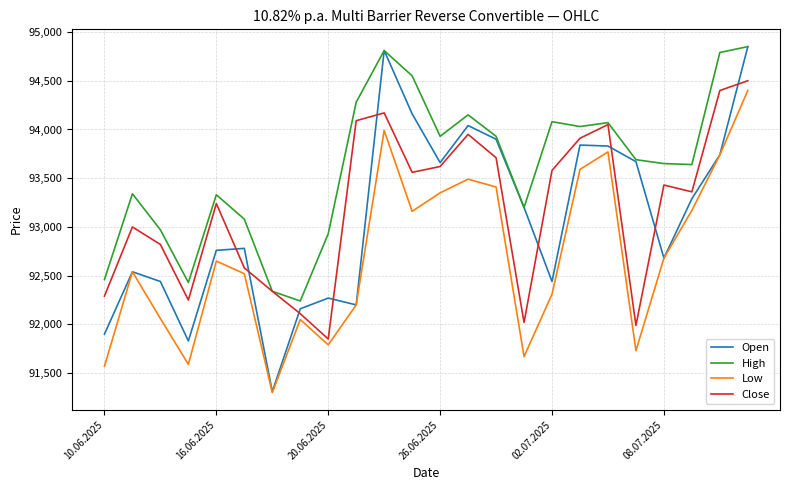

Which series has the widest spread of values?

Open